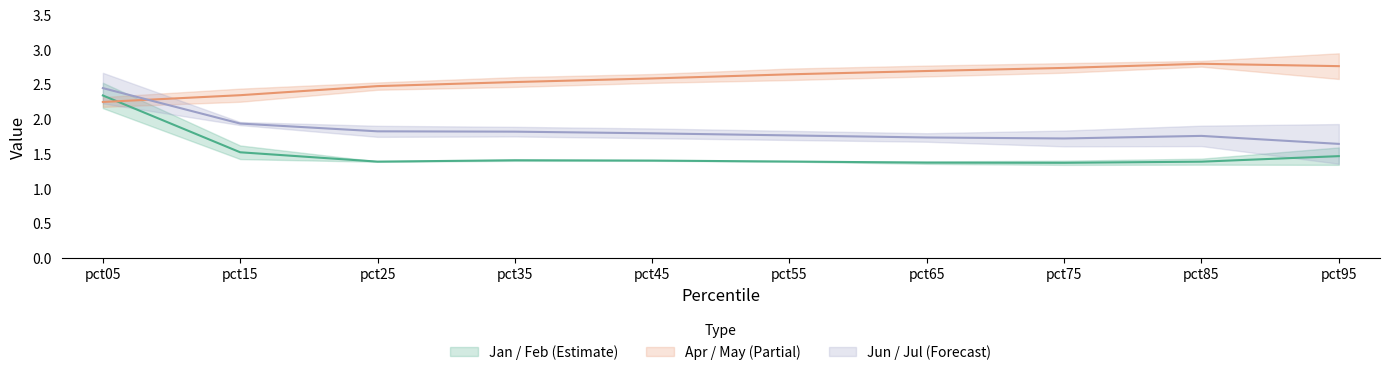

In Jan, how many points are higher than both neighbors (excluding endpoints)?

3